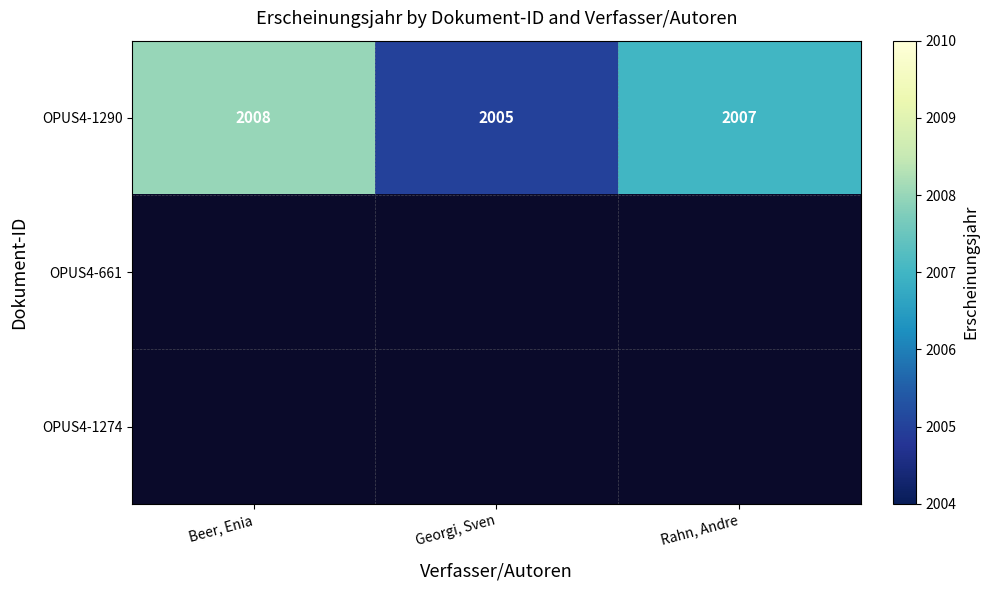

True or false: OPUS4-1290 has a value of 2008 at Beer, Enia.

True